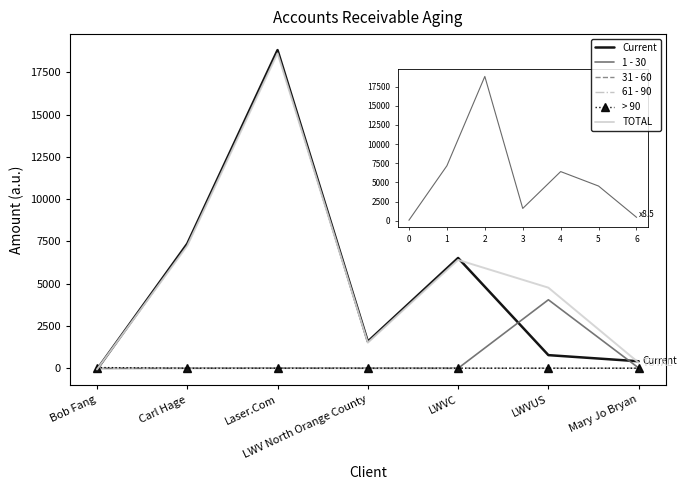

What is the difference between the highest and lowest values at Bob Fang?

250.2